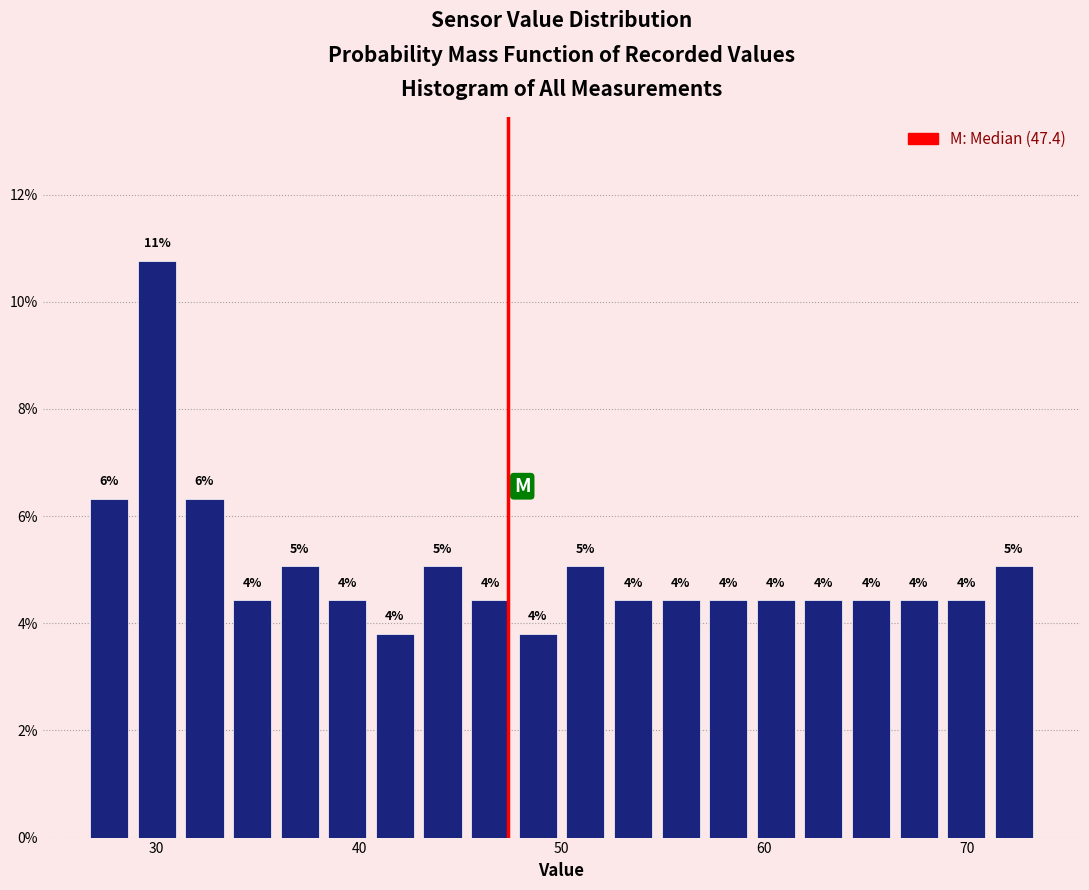

Around what value on the x-axis is the tallest bar? Give the approximate position of its centre, as read against the axis.

30